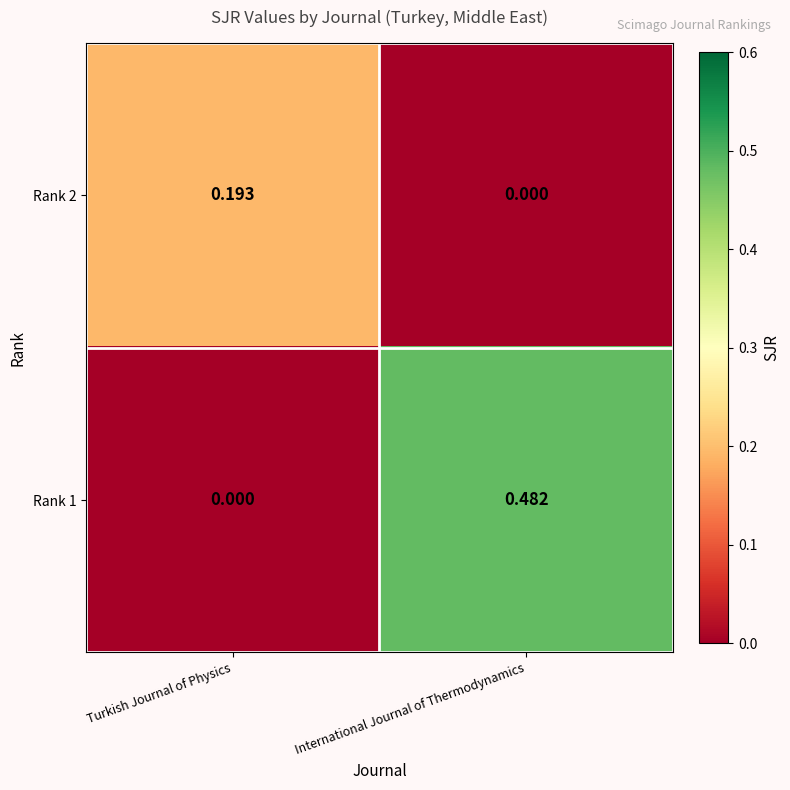

At which label does Rank 1 reach its peak?

International Journal of Thermodynamics